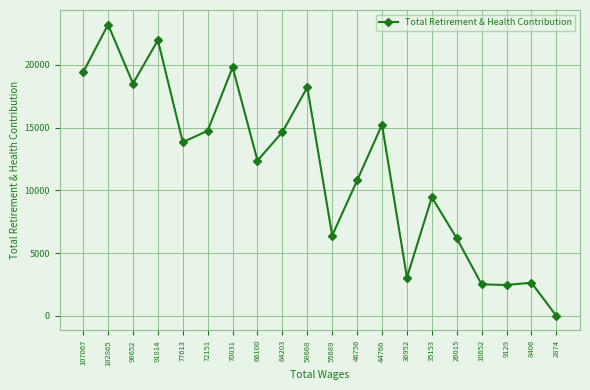

What is the value of the 10th point from the left?

18207